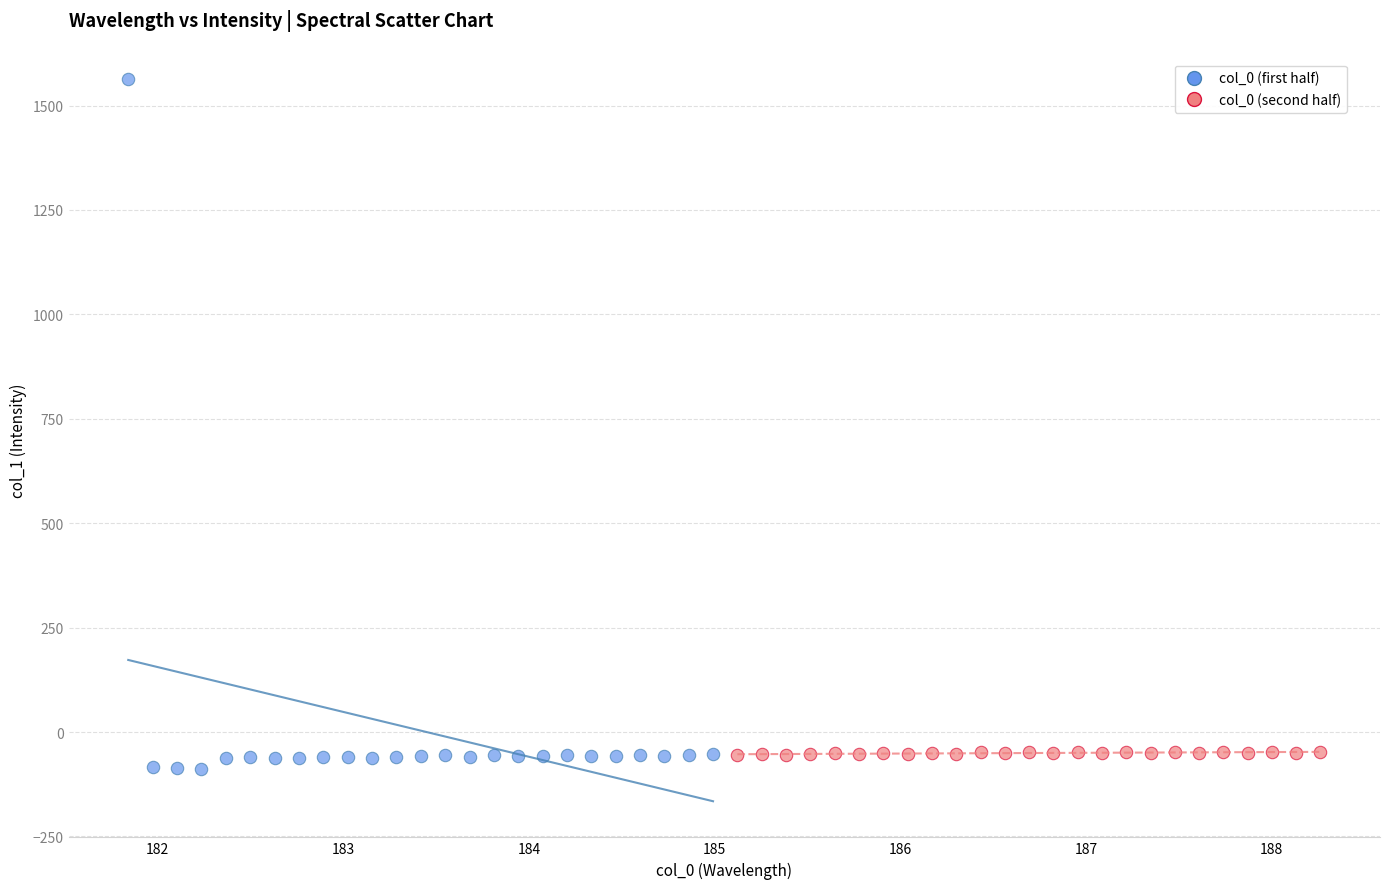

Which series has the widest spread of Y values?

col_0 (first half)